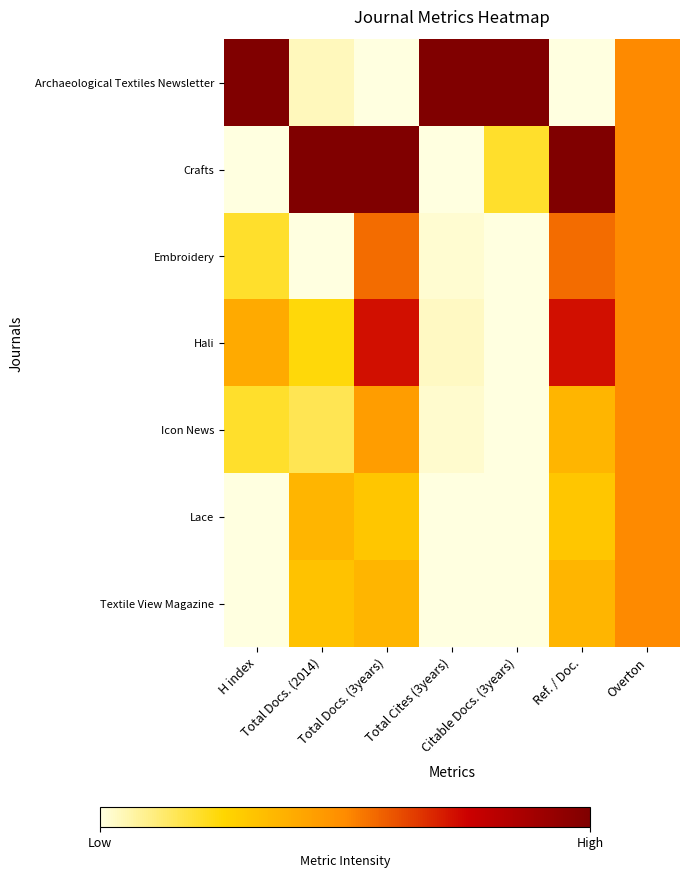

Reading left to right, transcribe all the data shown in this chart.

Archaeological Textiles Newsletter: H index=1.0	Total Docs. (2014)=0.0	Total Docs. (3years)=0.0	Total Cites (3years)=1.0	Citable Docs. (3years)=1.0	Ref. / Doc.=0.0	Overton=0.5
Crafts: H index=0.0	Total Docs. (2014)=1.0	Total Docs. (3years)=1.0	Total Cites (3years)=0.0	Citable Docs. (3years)=0.2	Ref. / Doc.=1.0	Overton=0.5
Embroidery: H index=0.2	Total Docs. (2014)=0.0	Total Docs. (3years)=0.6	Total Cites (3years)=0.0	Citable Docs. (3years)=0.0	Ref. / Doc.=0.6	Overton=0.5
Hali: H index=0.4	Total Docs. (2014)=0.2	Total Docs. (3years)=0.7	Total Cites (3years)=0.0	Citable Docs. (3years)=0.0	Ref. / Doc.=0.7	Overton=0.5
Icon News: H index=0.2	Total Docs. (2014)=0.2	Total Docs. (3years)=0.4	Total Cites (3years)=0.0	Citable Docs. (3years)=0.0	Ref. / Doc.=0.4	Overton=0.5
Lace: H index=0.0	Total Docs. (2014)=0.4	Total Docs. (3years)=0.3	Total Cites (3years)=0.0	Citable Docs. (3years)=0.0	Ref. / Doc.=0.3	Overton=0.5
Textile View Magazine: H index=0.0	Total Docs. (2014)=0.3	Total Docs. (3years)=0.4	Total Cites (3years)=0.0	Citable Docs. (3years)=0.0	Ref. / Doc.=0.4	Overton=0.5